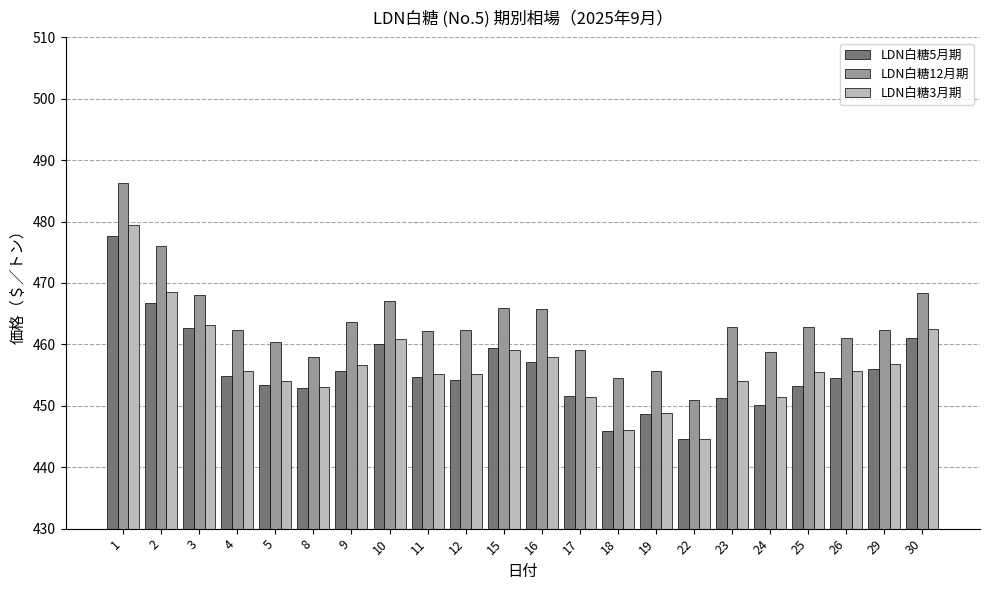

What is the maximum value for LDN白糖12月期?

486.3